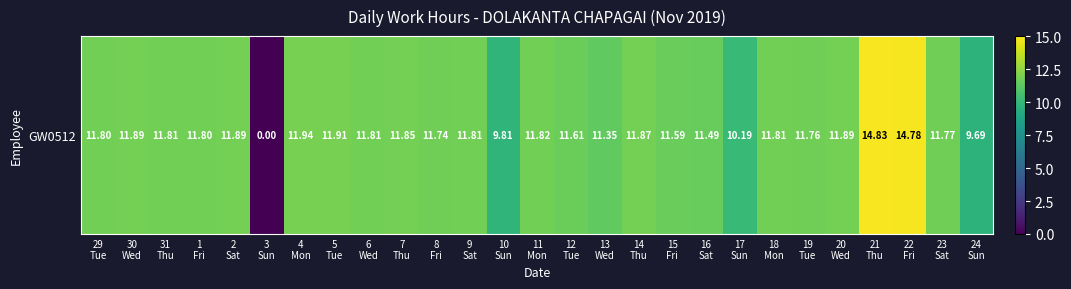

How many series are shown in this chart?

1